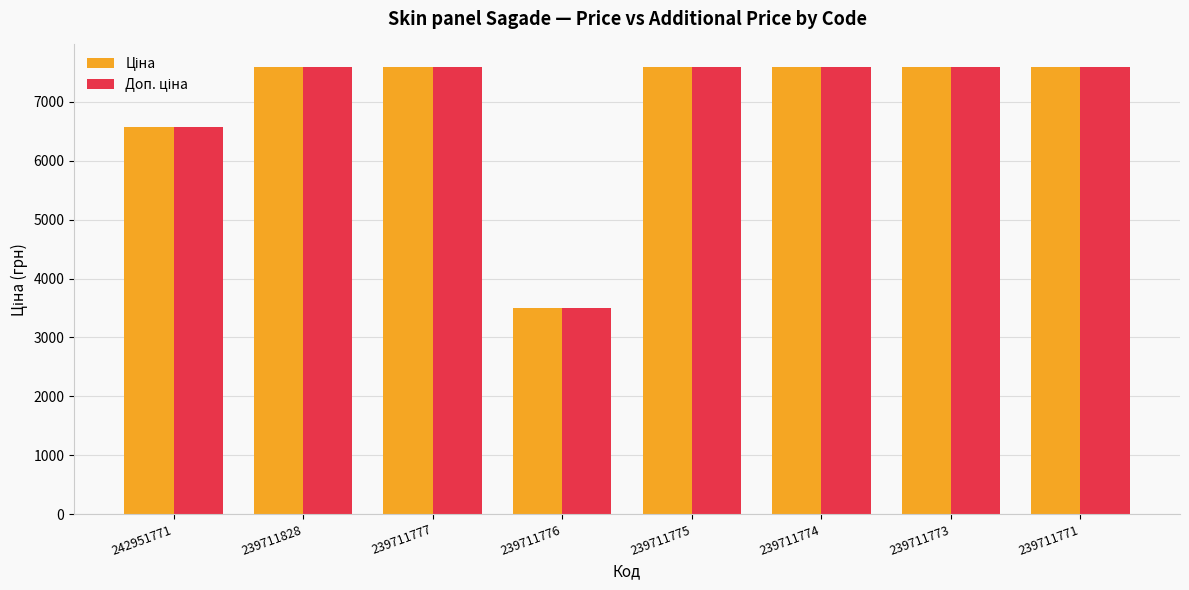

What is the smallest value displayed?

3494.0